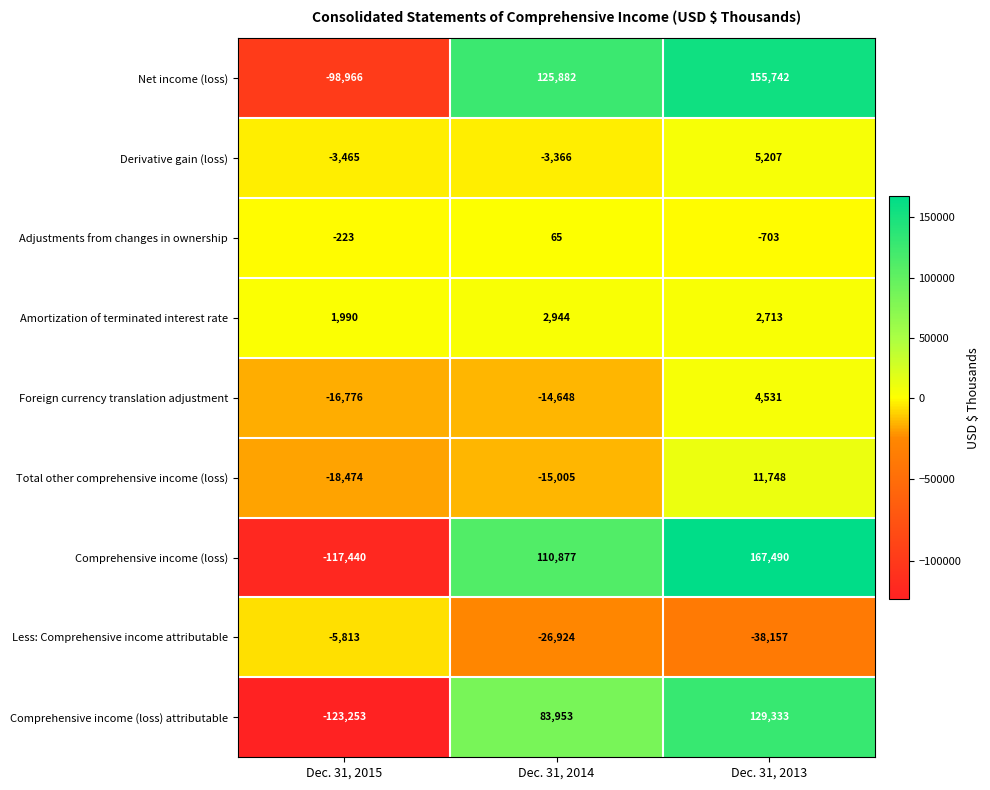

What is the difference between the maximum and minimum values in the Comprehensive income (loss) attributable series?

252586